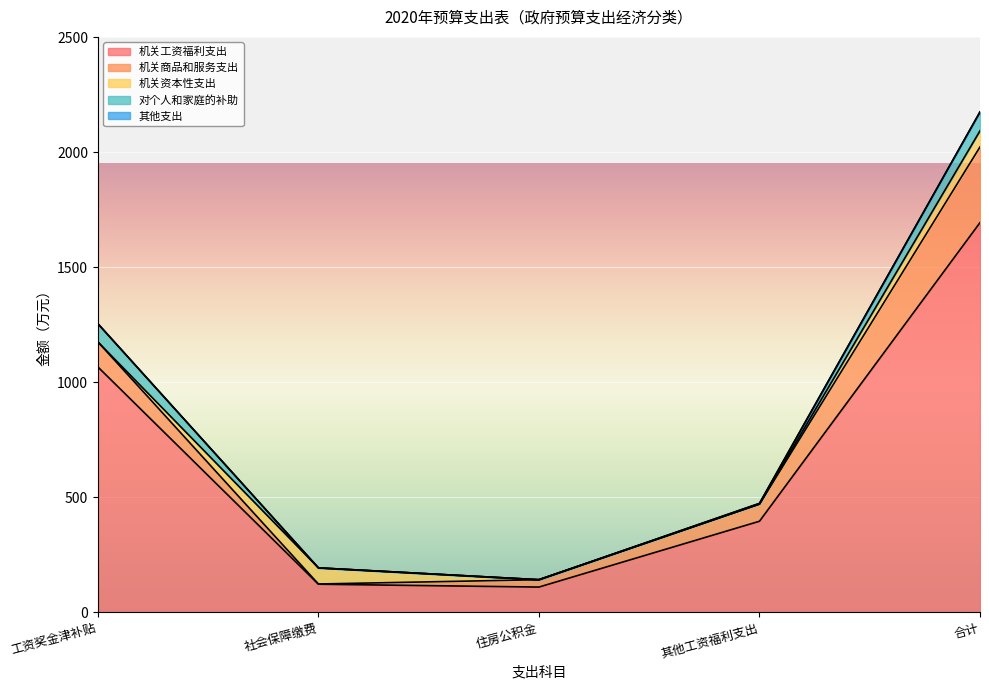

At which label does 其他支出 reach its peak?

工资奖金津补贴